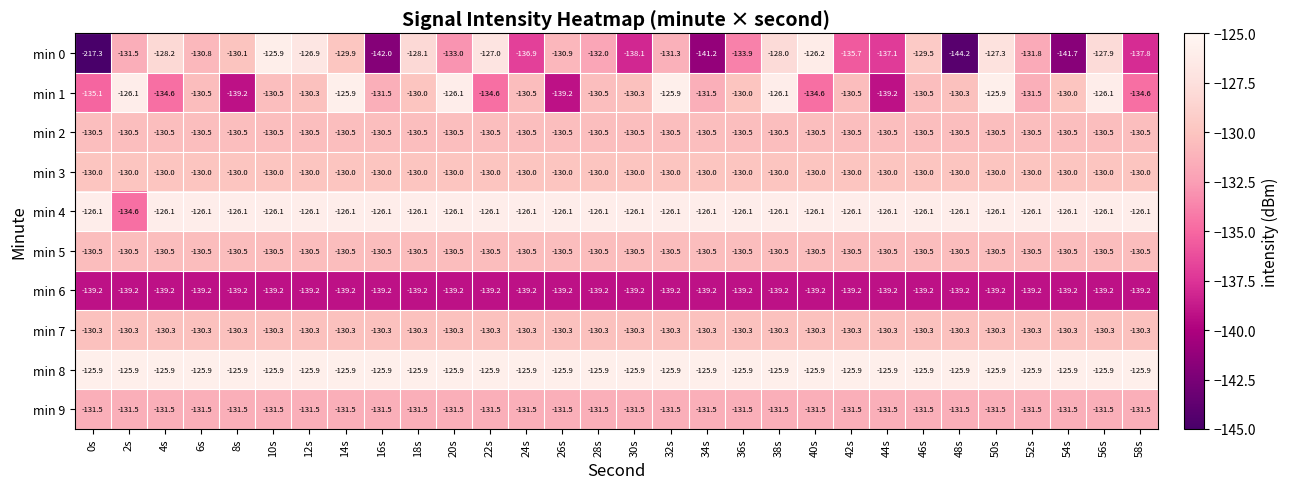

Which series has the largest range (max minus min)?

min 0